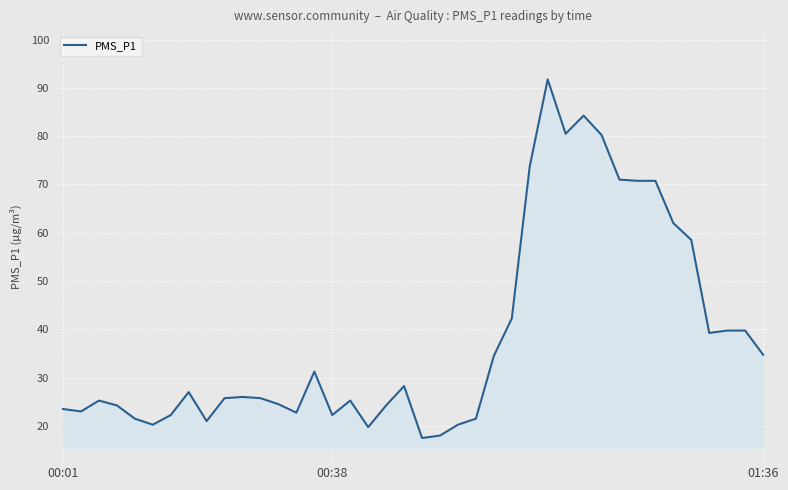

What is the minimum value shown in the chart?

17.5